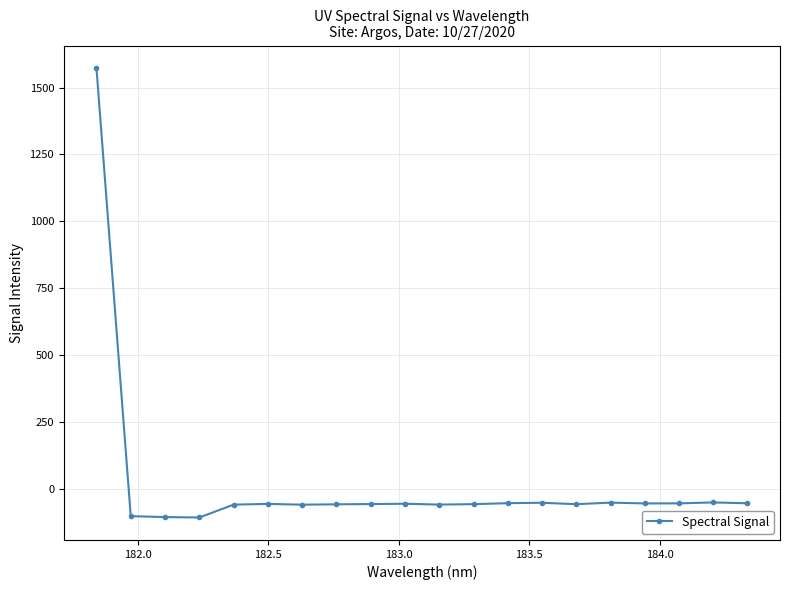

What is the value of the 16th point from the left?

-51.7